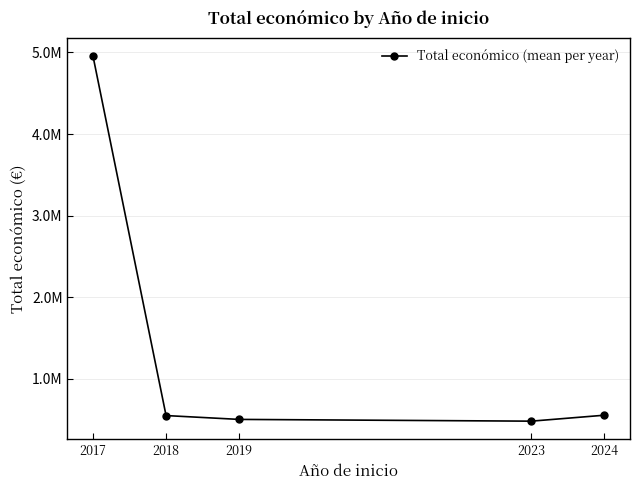

True or false: the data has more than 2 interior local peaks.

False